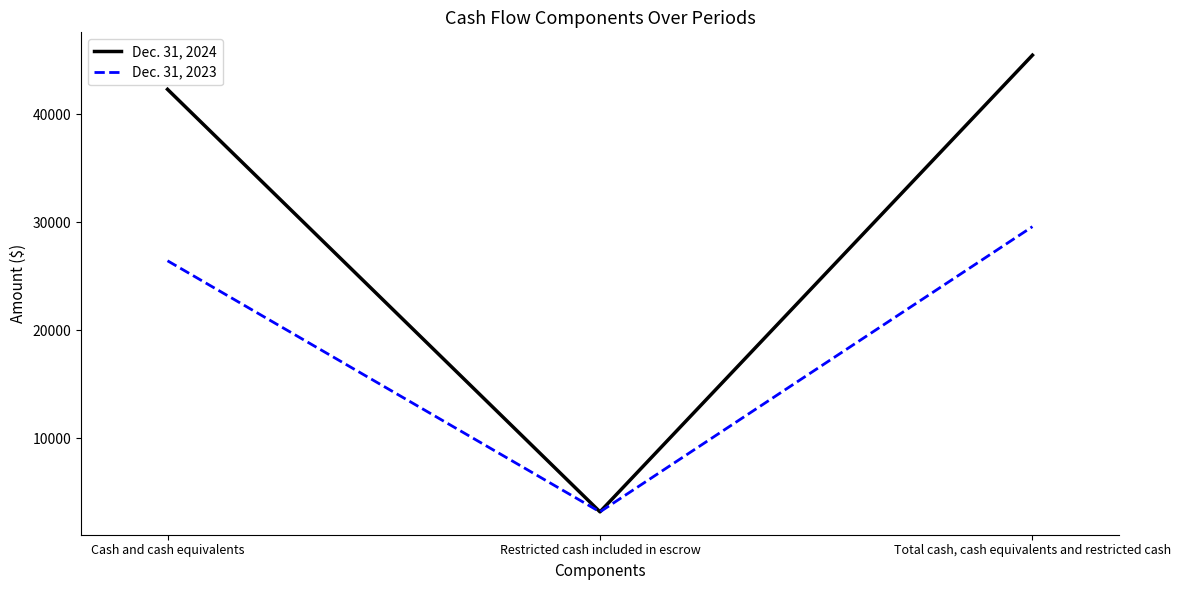

Reading right to left, extract all data points from this chart.

Dec. 31, 2024: Total cash, cash equivalents and restricted cash=45481	Restricted cash included in escrow=3166	Cash and cash equivalents=42315
Dec. 31, 2023: Total cash, cash equivalents and restricted cash=29592	Restricted cash included in escrow=3162	Cash and cash equivalents=26430